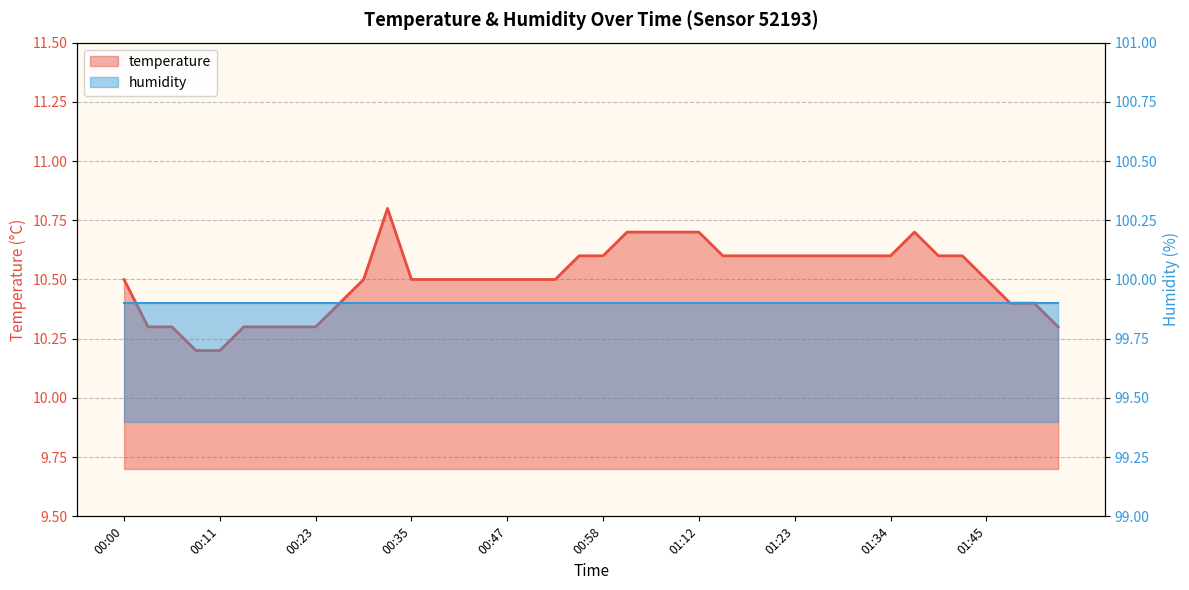

The value at 01:37 is 10.7. True or false?

True